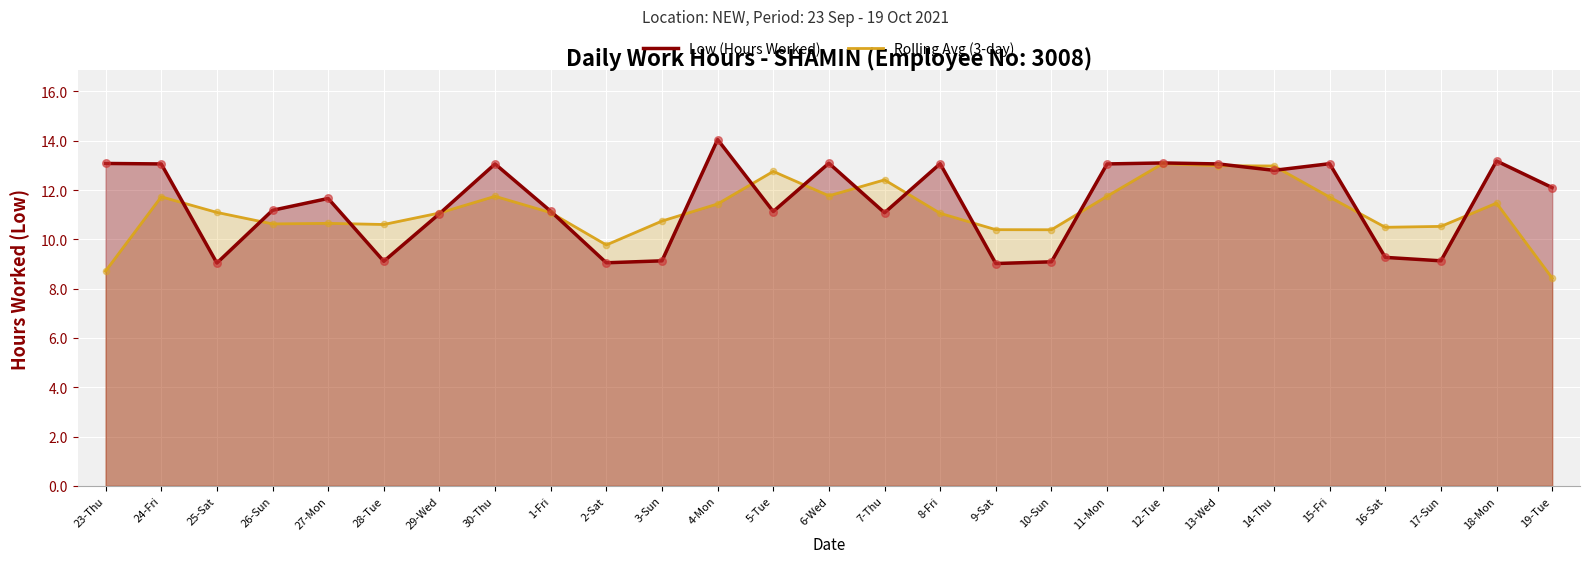

At how many categories does at least one series exceed 12?

15